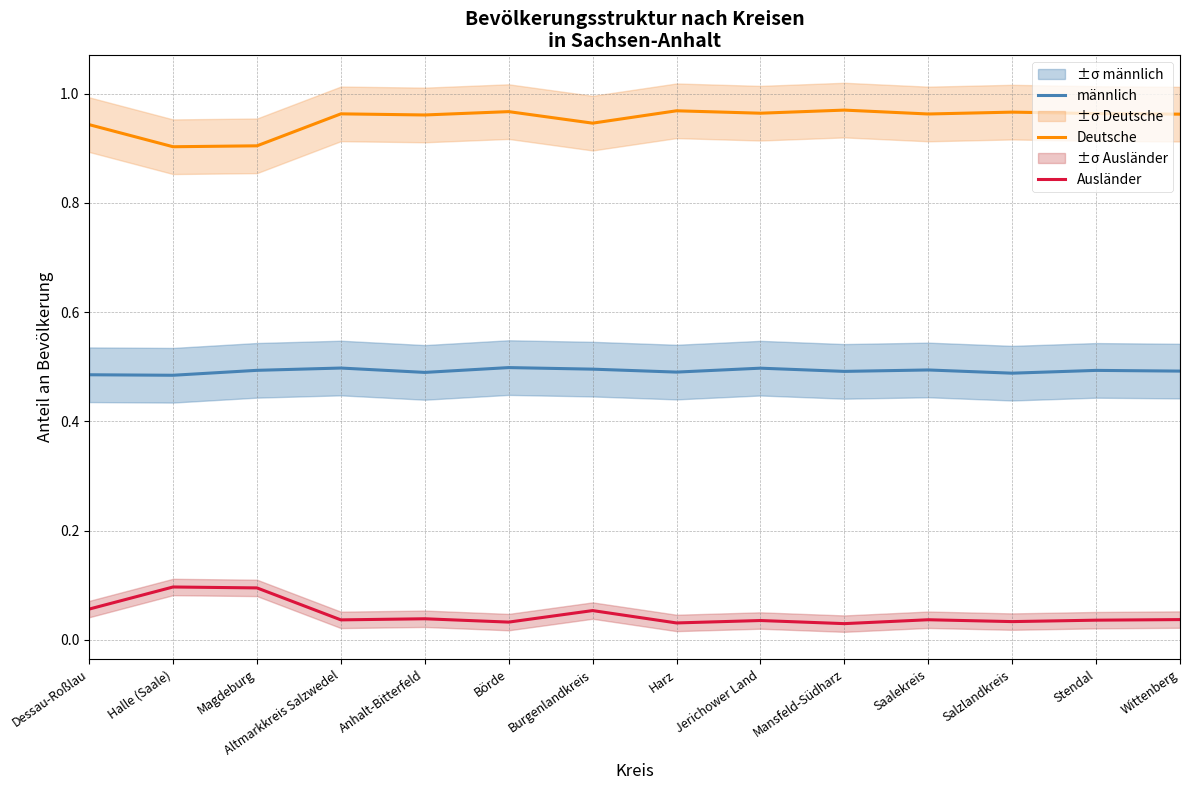

At which category is the sum across all series the highest?

Börde